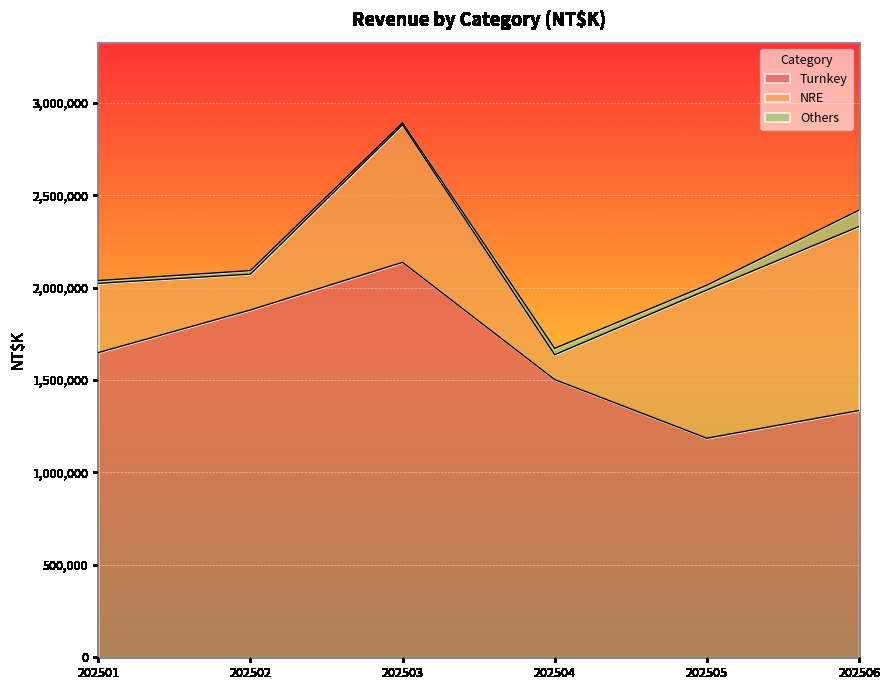

The Turnkey series shows 1648679 at 202501. True or false?

True